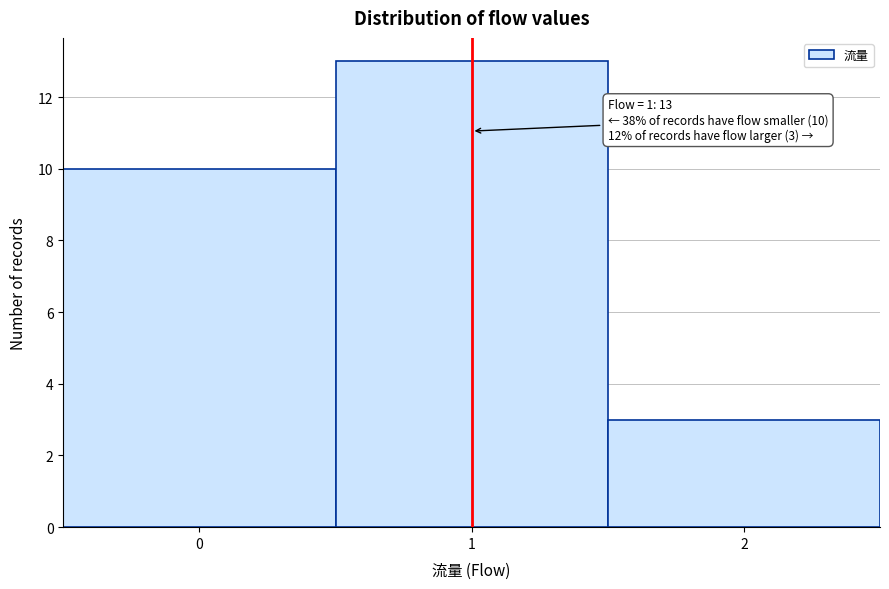

Reading left to right, transcribe all the data shown in this chart.

10	13	3